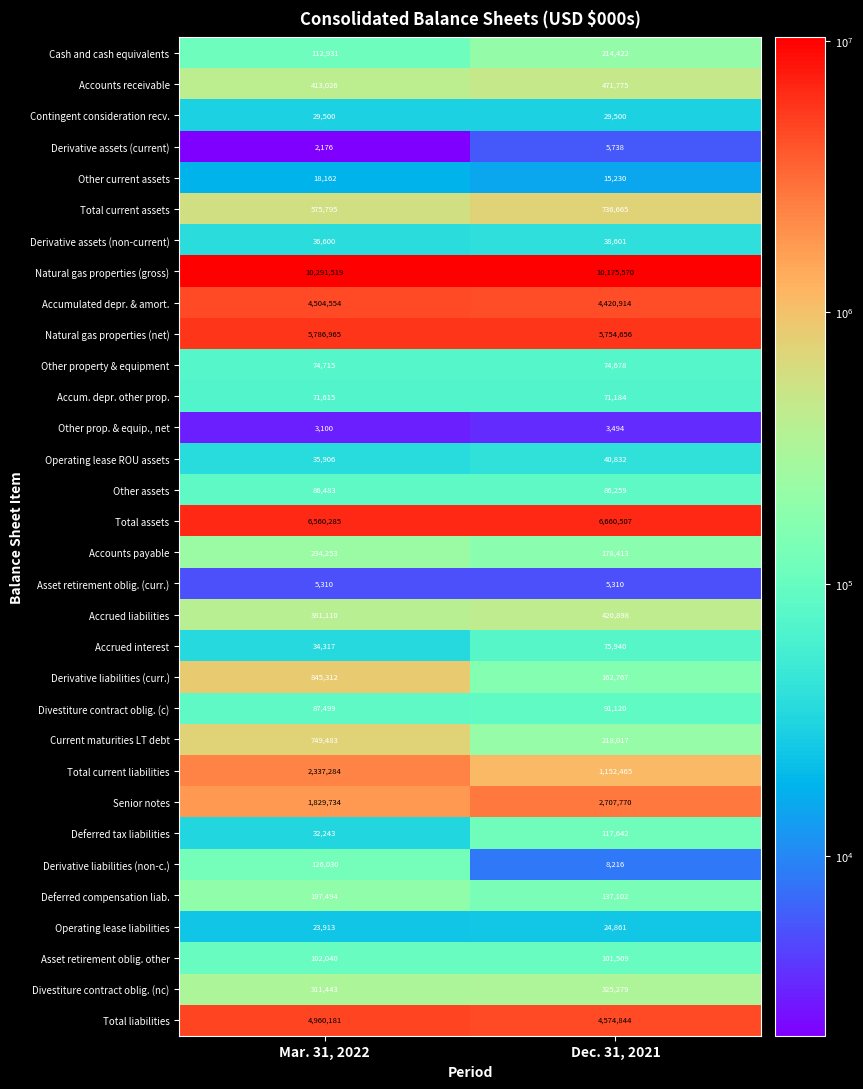

Where is Senior notes nearest to the value 2268752?

Mar. 31, 2022